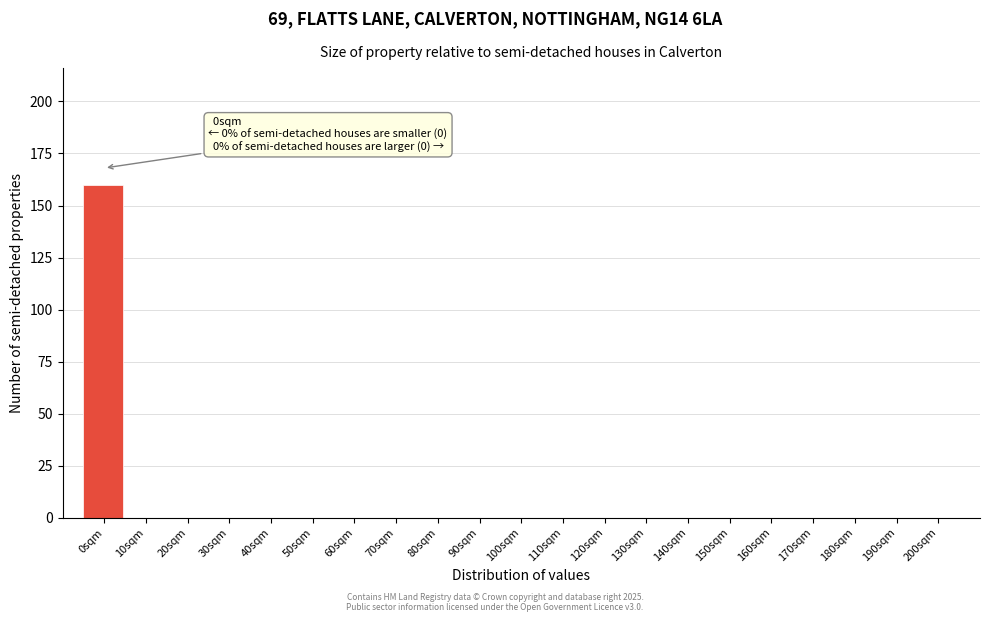

Reading left to right, what are all the values shown in this chart?

0sqm=160	10sqm=0	20sqm=0	30sqm=0	40sqm=0	50sqm=0	60sqm=0	70sqm=0	80sqm=0	90sqm=0	100sqm=0	110sqm=0	120sqm=0	130sqm=0	140sqm=0	150sqm=0	160sqm=0	170sqm=0	180sqm=0	190sqm=0	200sqm=0